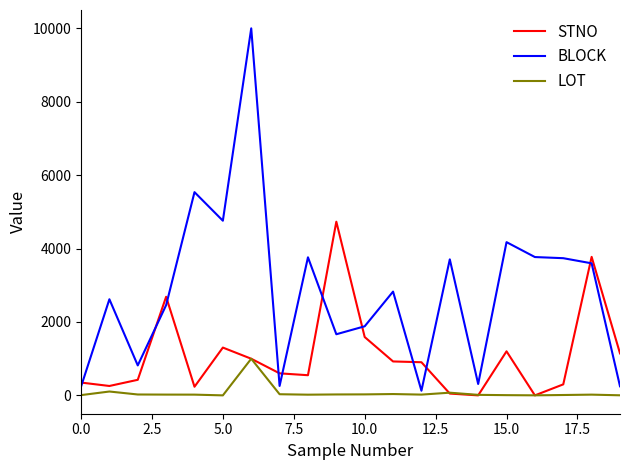

At how many categories does at least one series exceed 3448?

10